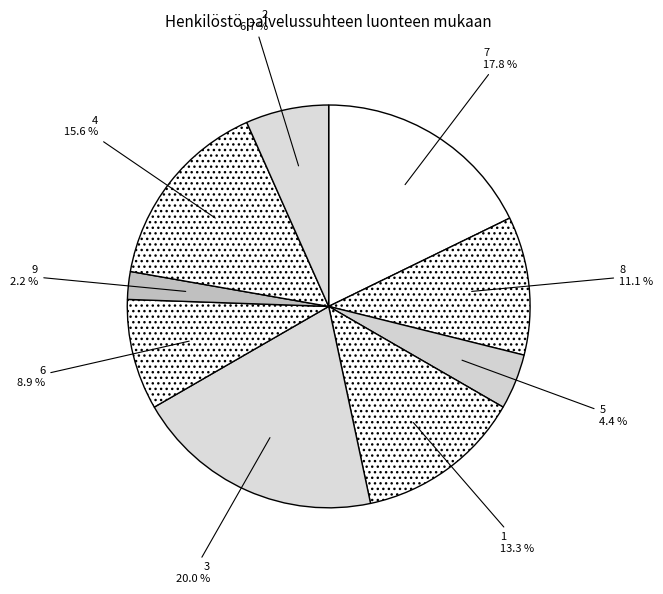

Between 7 and 3, which is larger?

3